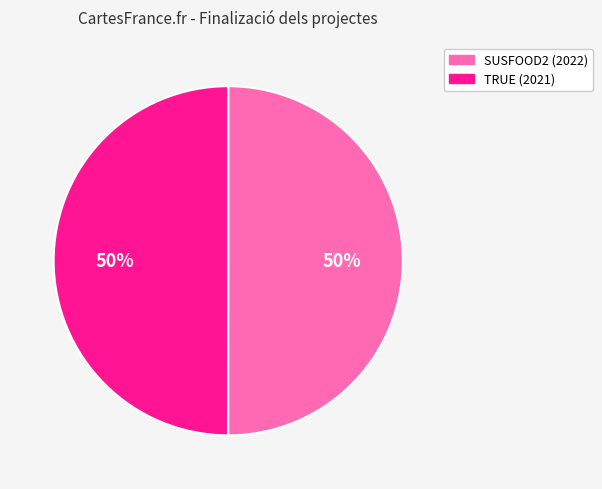

How many segments does this pie chart have?

2